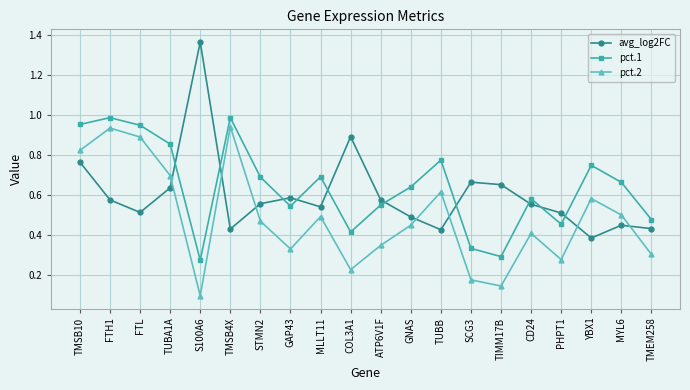

At which category does the chart reach its minimum across all series?

S100A6